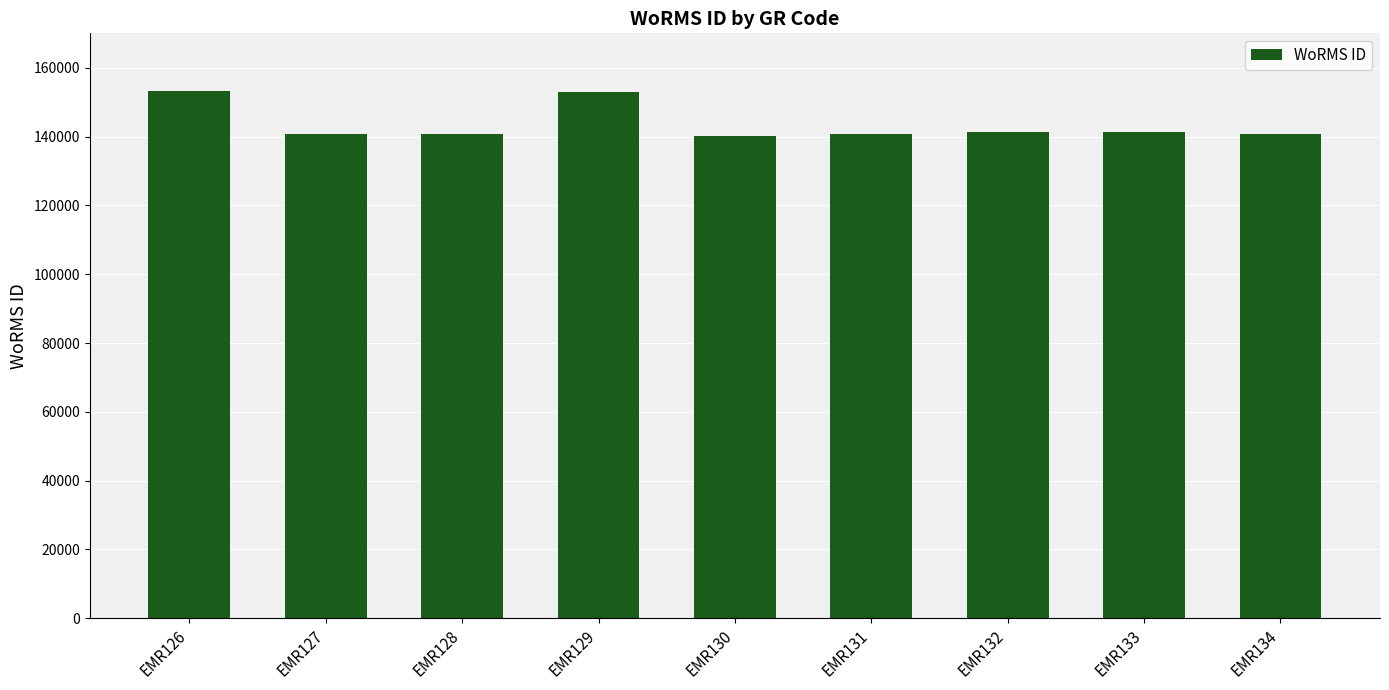

Which has a higher value, EMR130 or EMR129?

EMR129